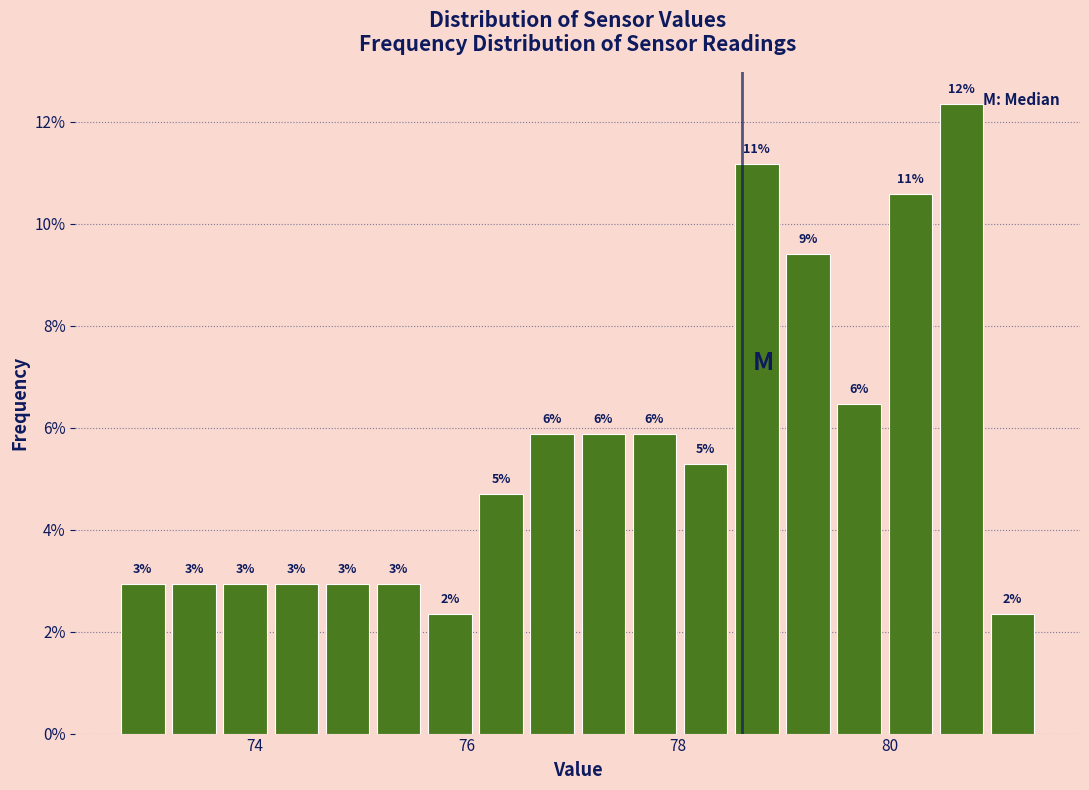

Read against the x-axis, roughly where is the centre of the tallest bar?

80.6